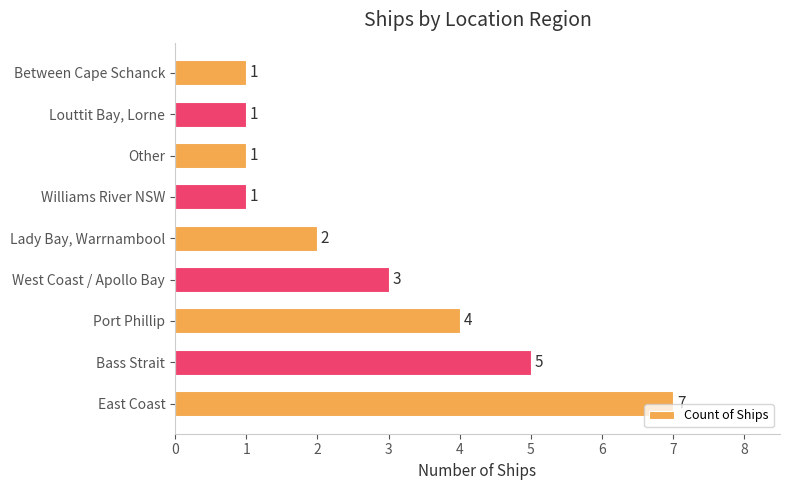

True or false: the data shows 1 at Between Cape Schanck.

True